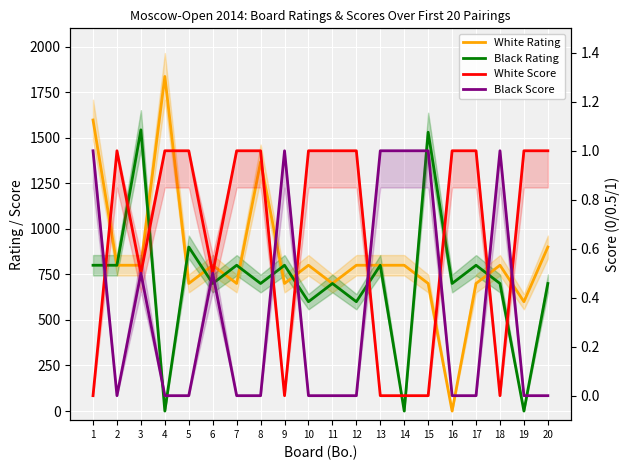

Which label corresponds to the smallest value in the chart?

16